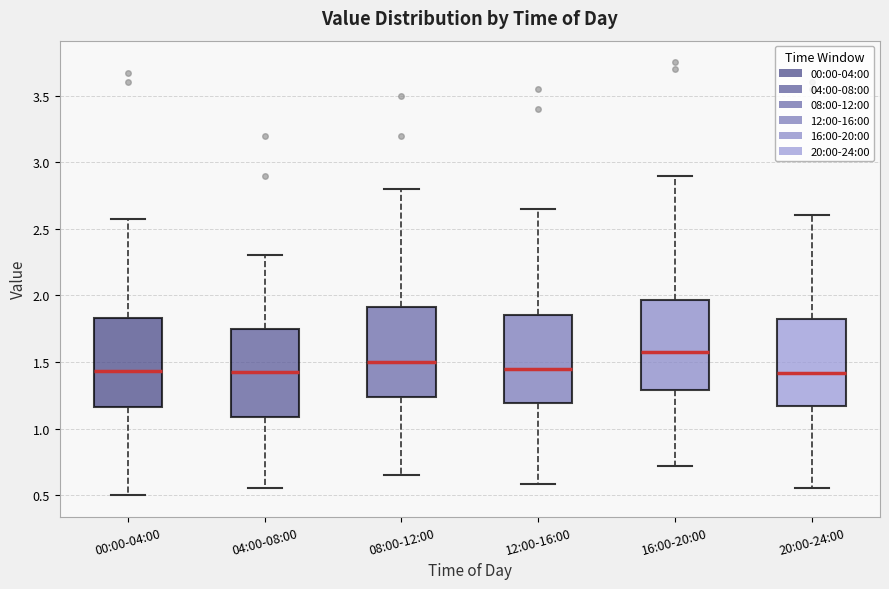

Which box's median line is the highest?

16:00-20:00